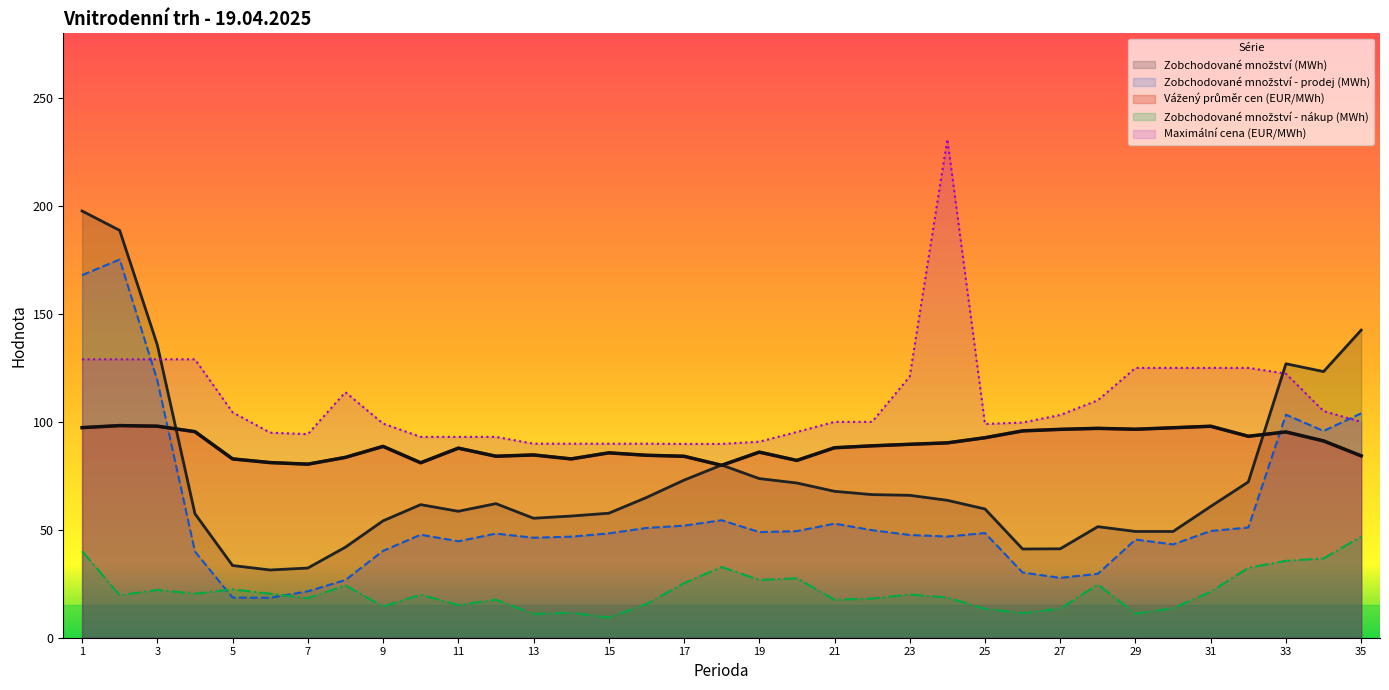

The value of Vážený průměr cen (EUR/MWh) at 11 is 87.8. True or false?

True